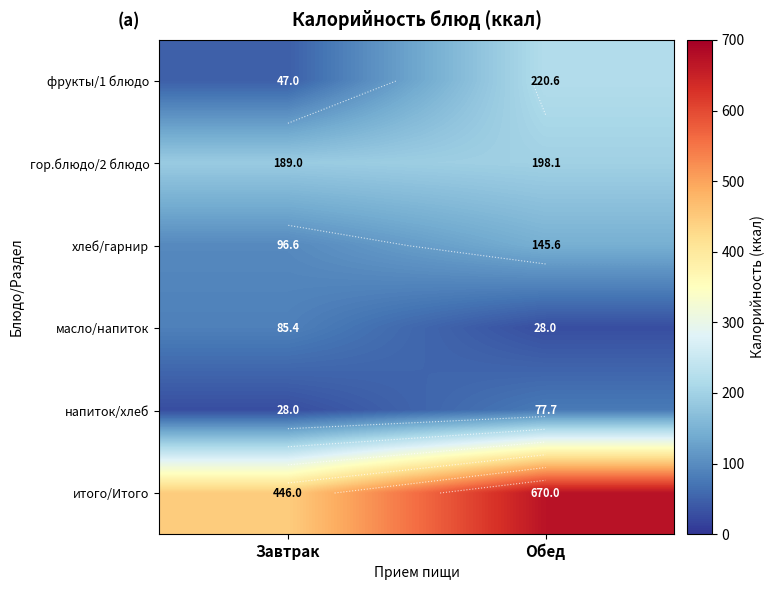

What is the sum of the хлеб/гарнир values at Завтрак and Обед?

242.2